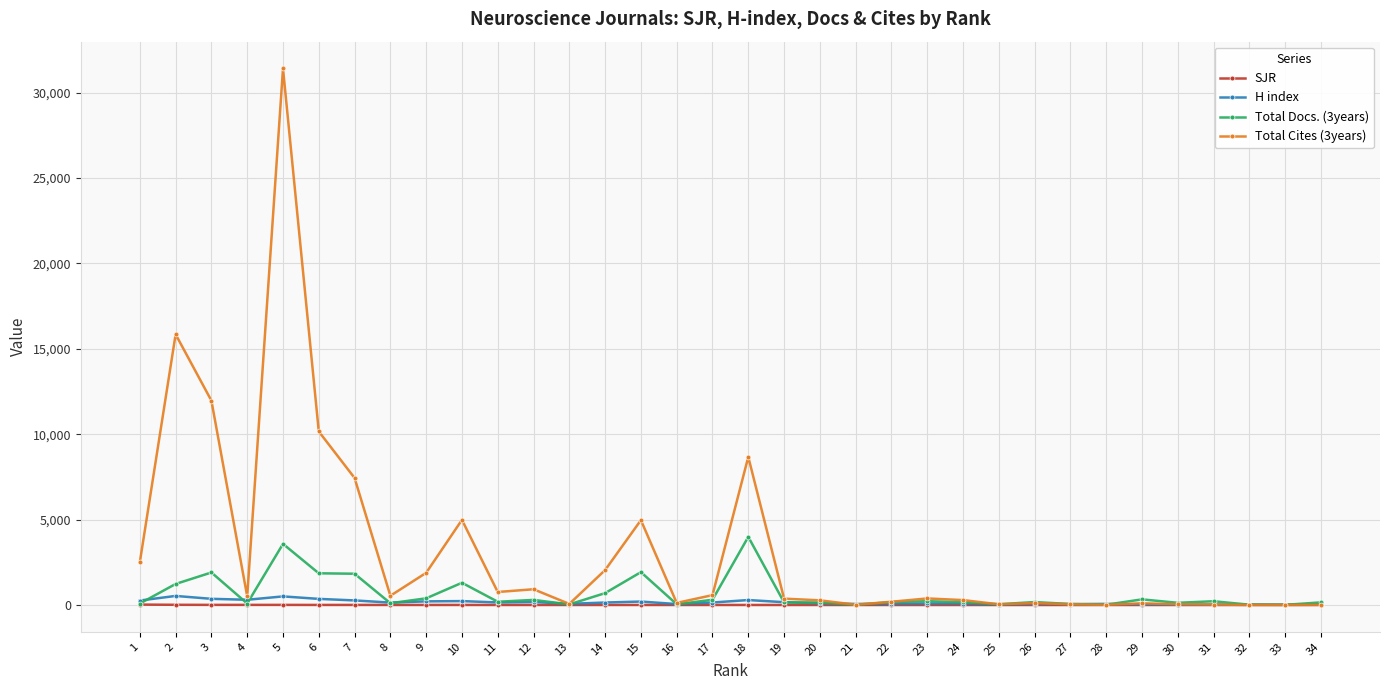

Which series has the largest total across all categories?

Total Cites (3years)